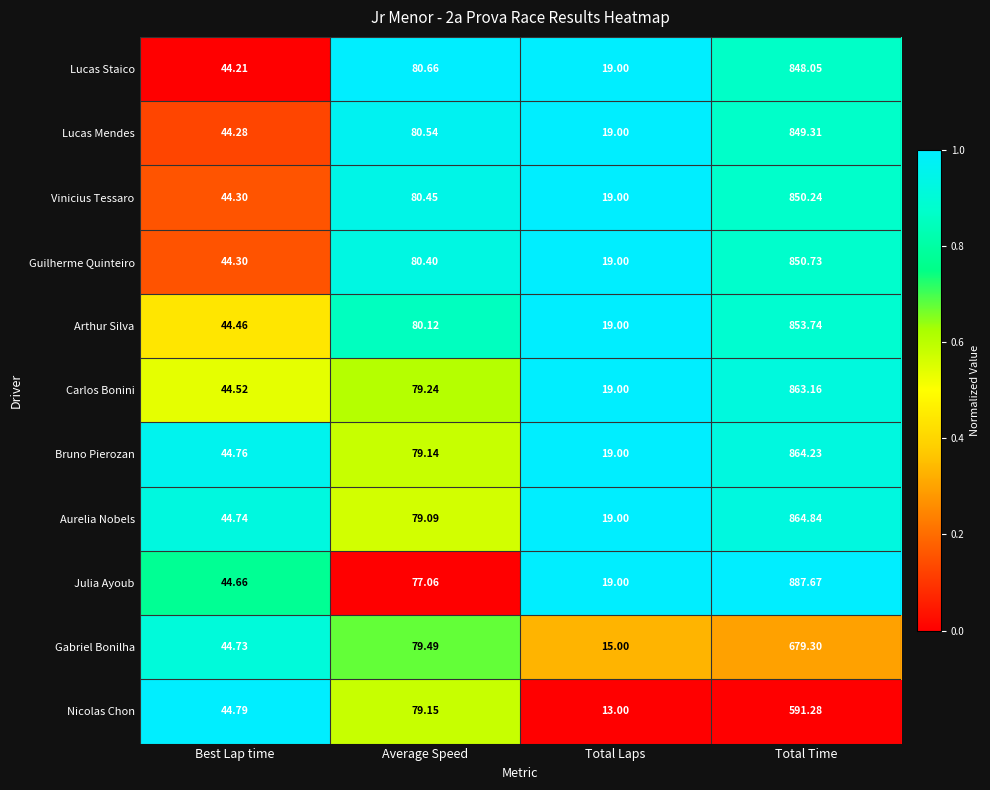

Between Average Speed and Total Time, which series saw the biggest shift?

Julia Ayoub